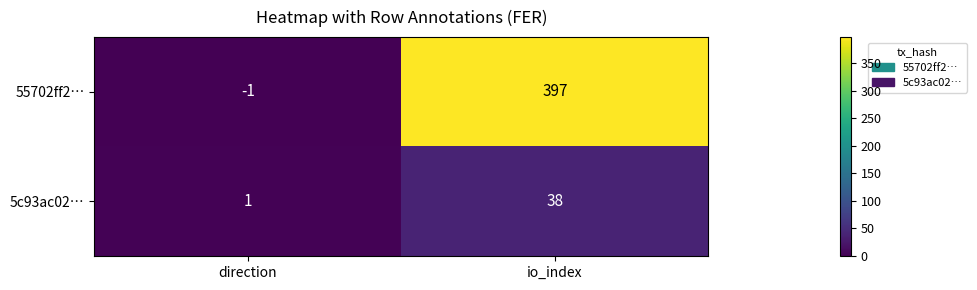

At which label is 5c93ac02… closest to 19?

direction